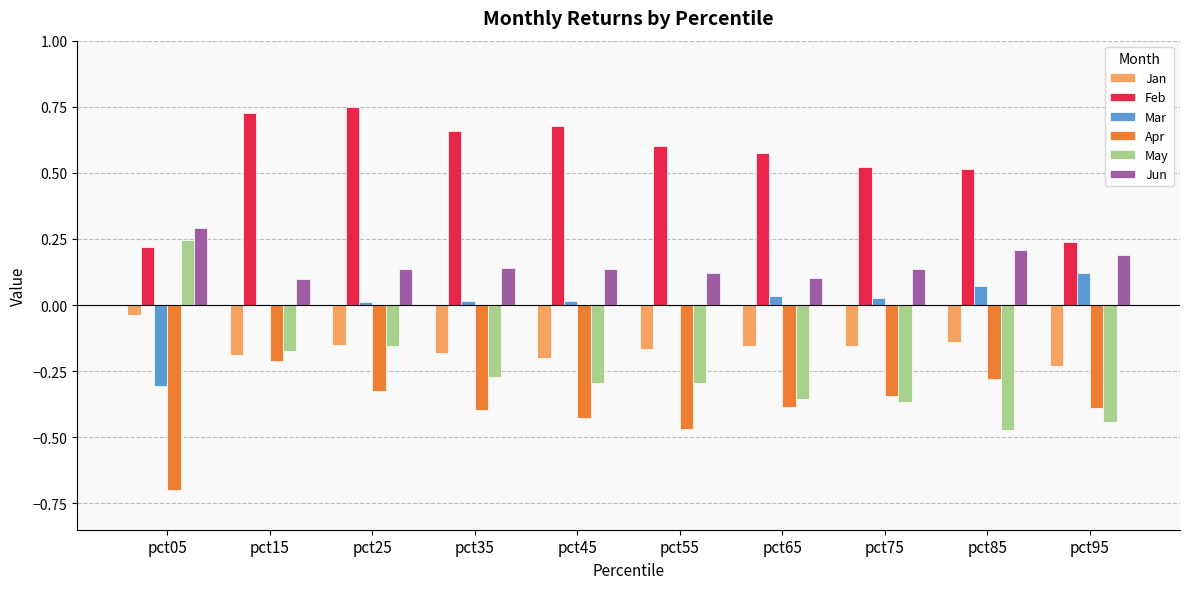

Count the number of categories in the chart.

10